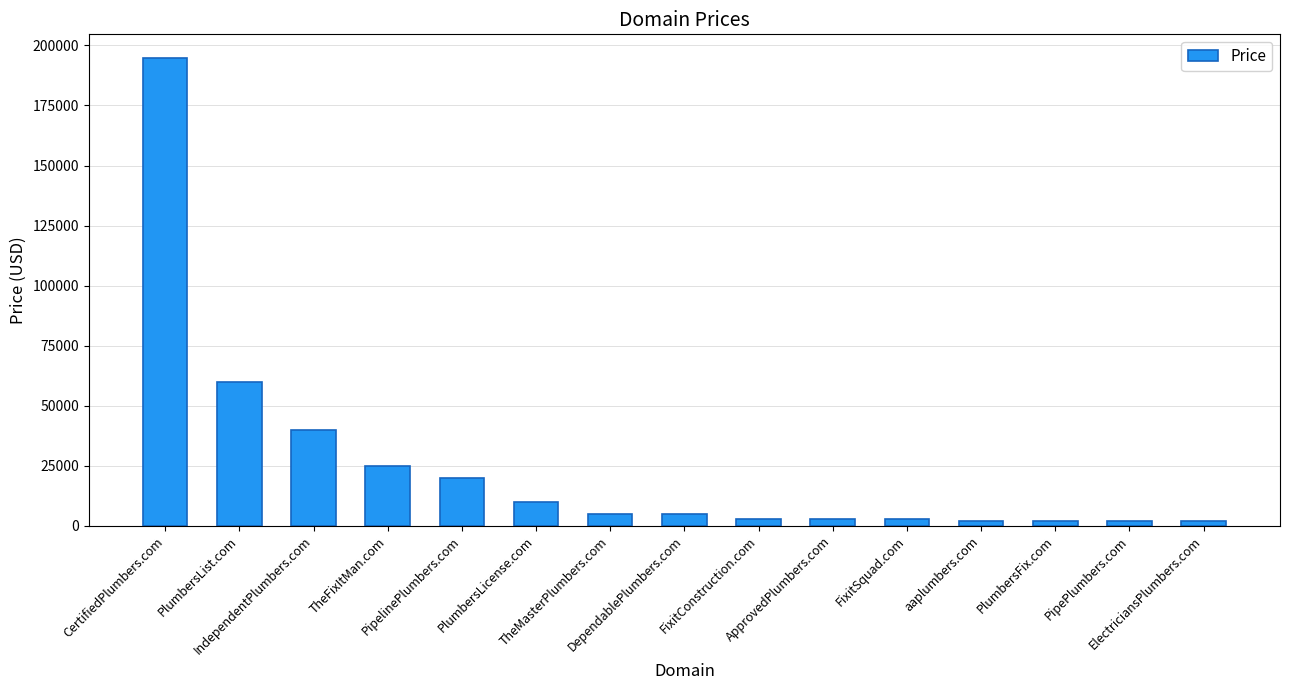

What is the ratio of the value at PipelinePlumbers.com to the value at PlumbersLicense.com?

2.0